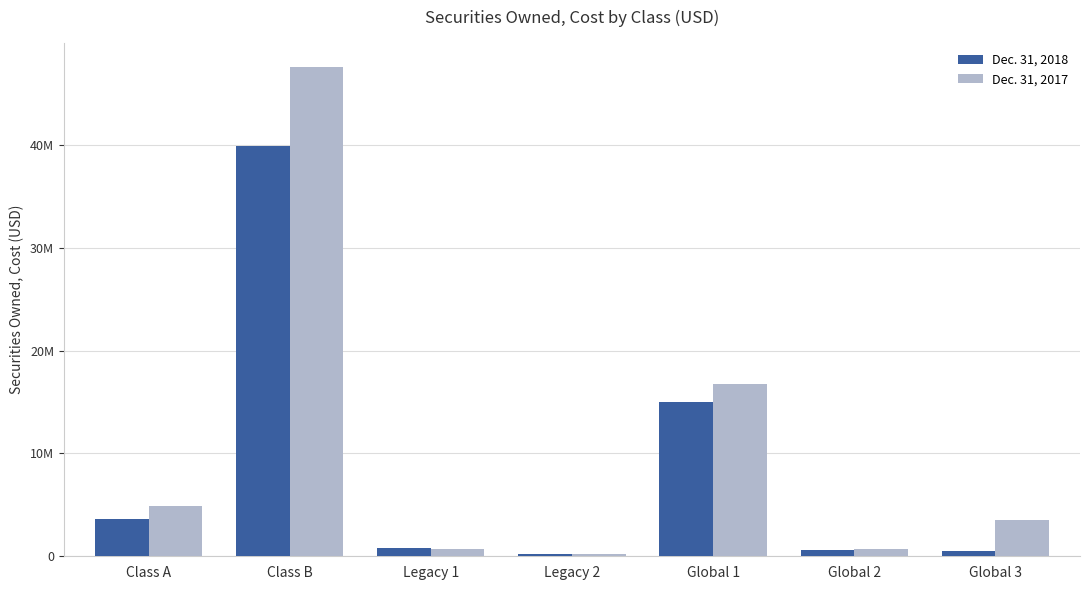

What is the label of the 6th bar from the right?

Class B